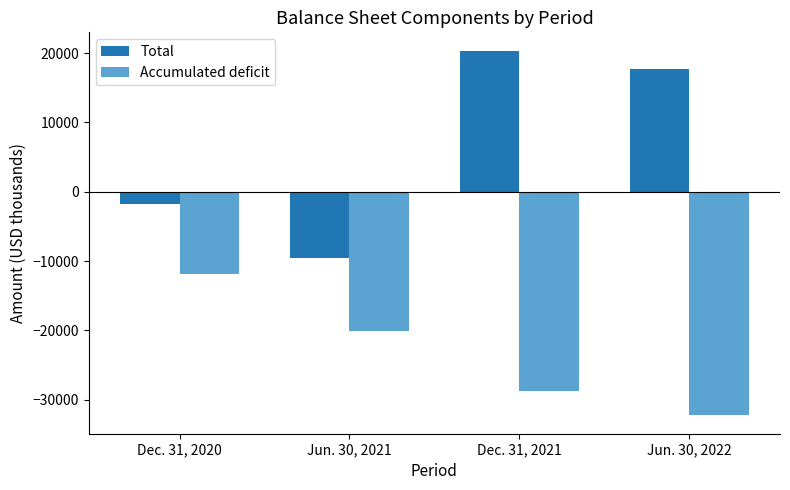

Where does the Accumulated deficit series first go above -20126?

Dec. 31, 2020